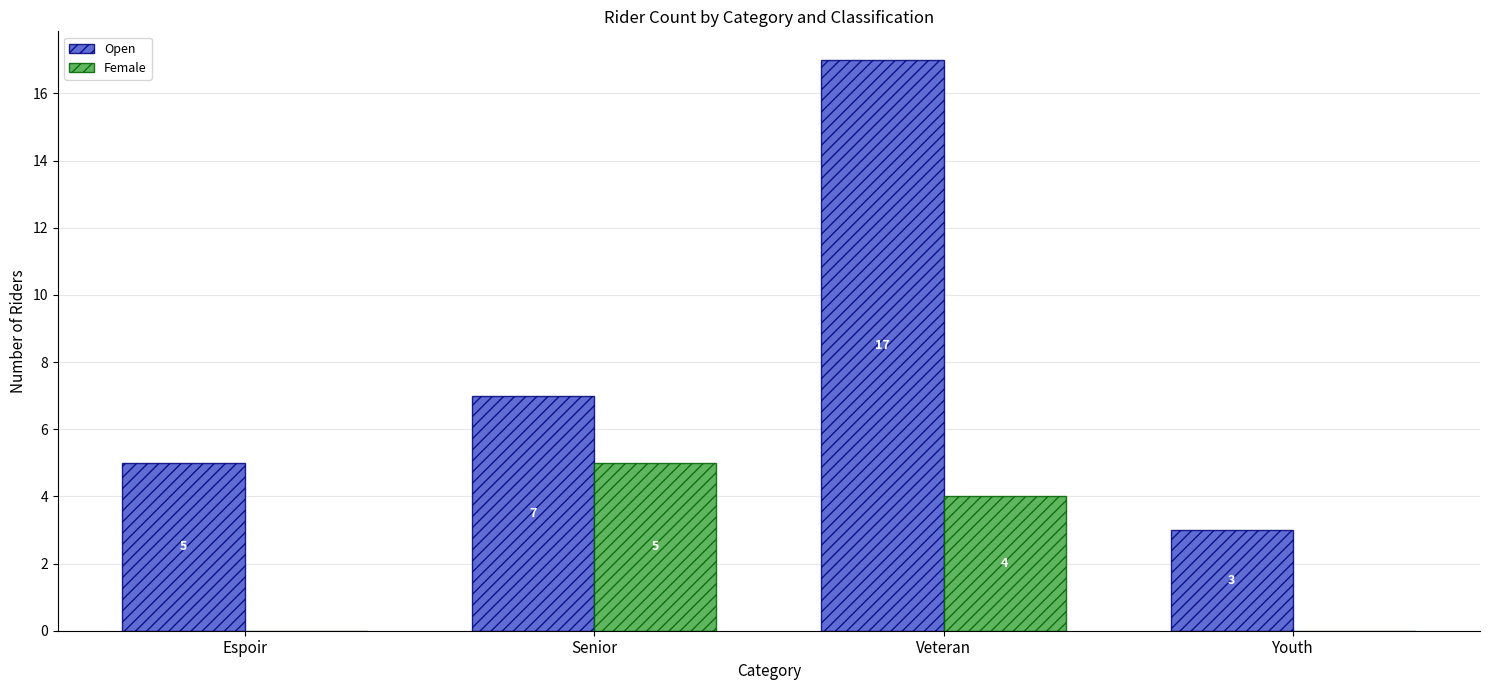

At which category is the sum across all series the highest?

Veteran